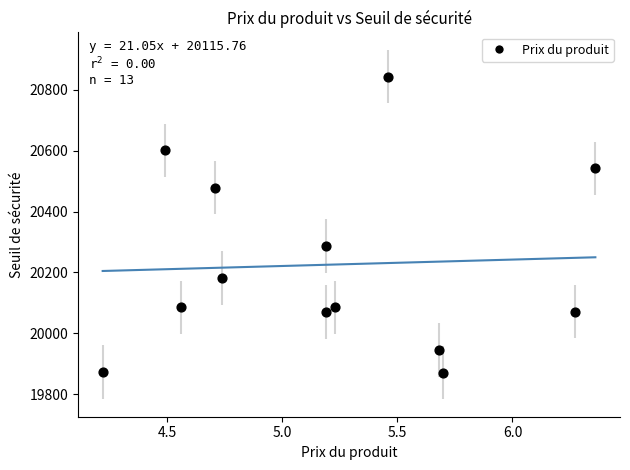

What Y value in the scatter plot is closest to 20357?

20286.8